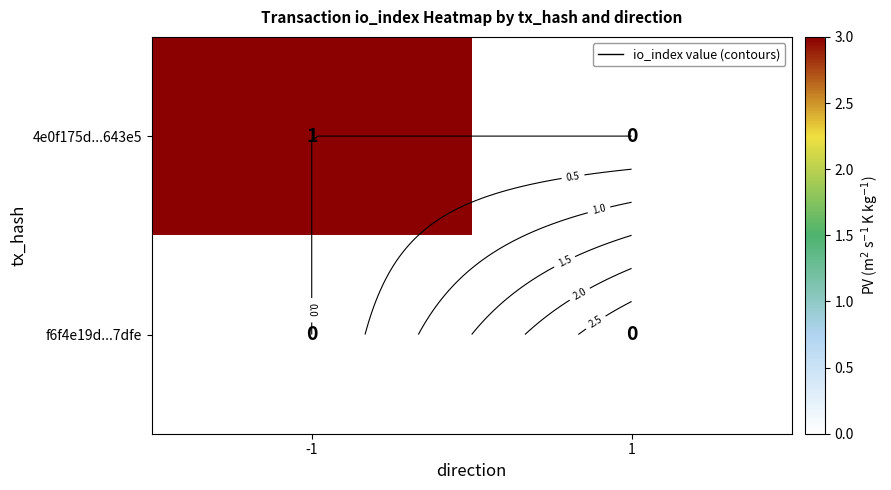

At which category is the sum across all series the highest?

-1